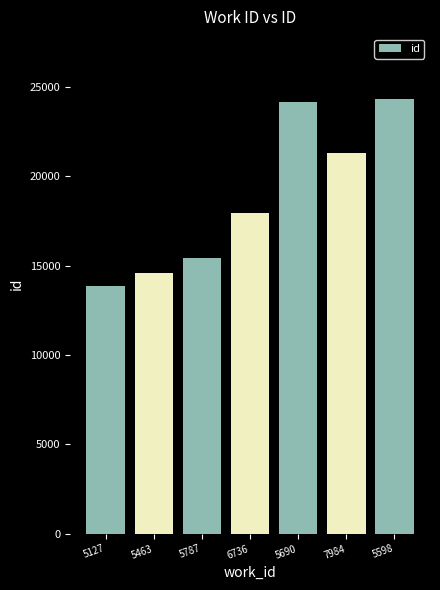

What is the smallest value displayed?

13840